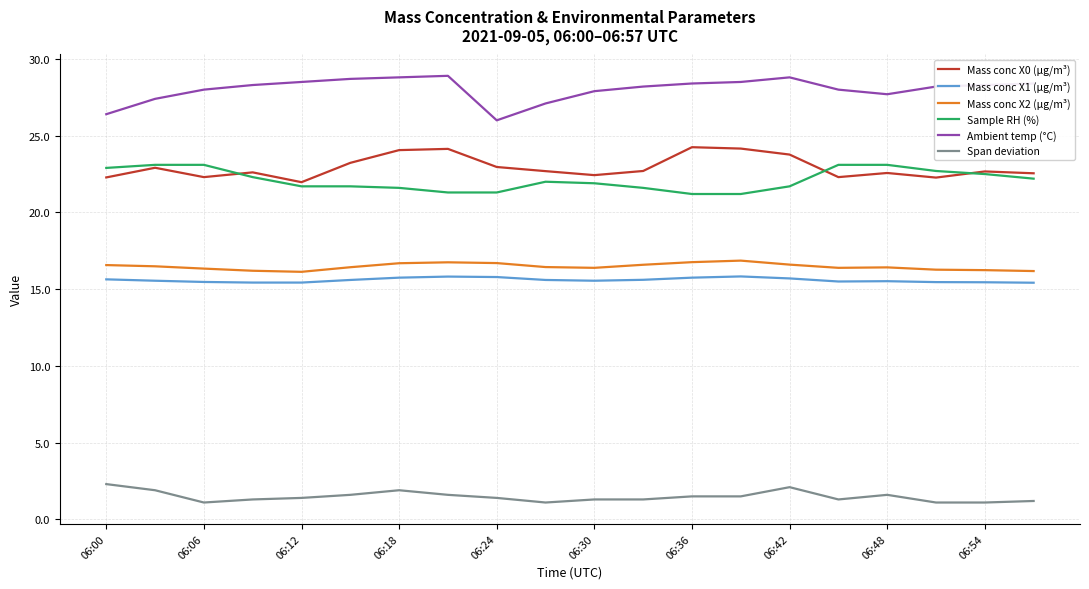

Which series has the largest range (max minus min)?

Ambient temp (°C)